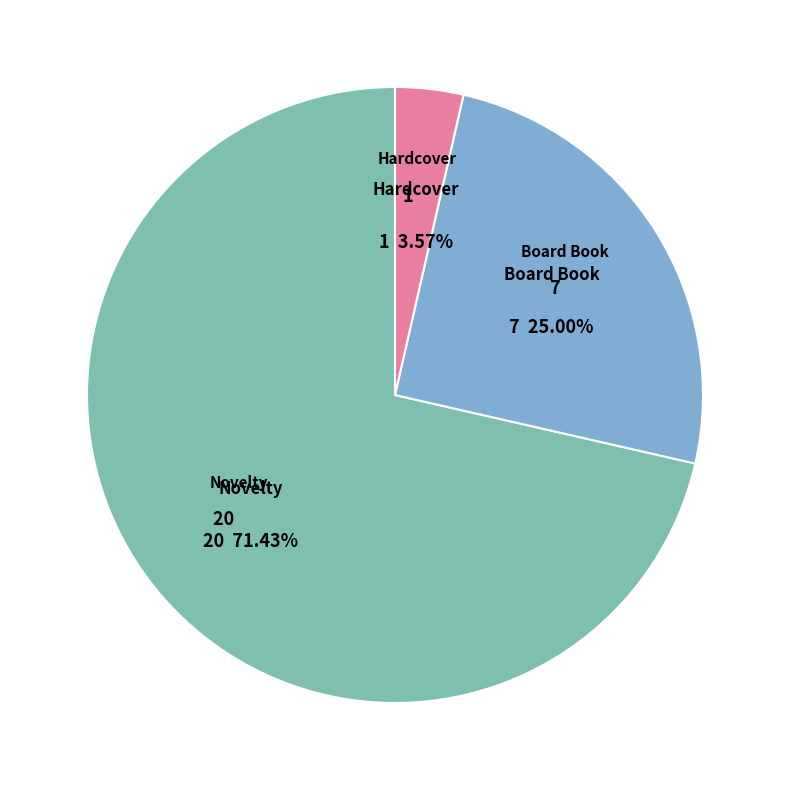

Which has a higher value, Board Book or Hardcover?

Board Book